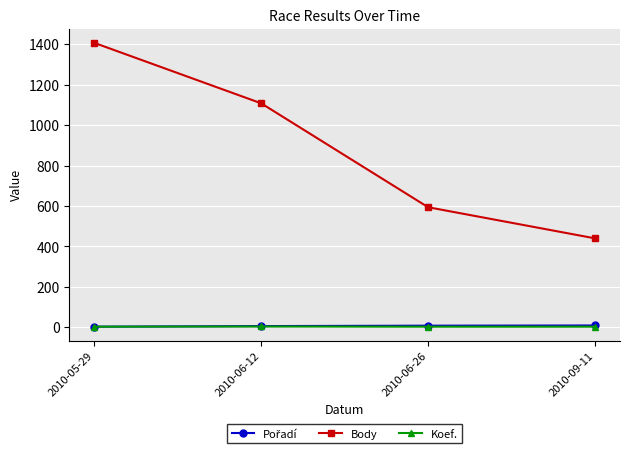

At which label is Body closest to 923?

2010-06-12